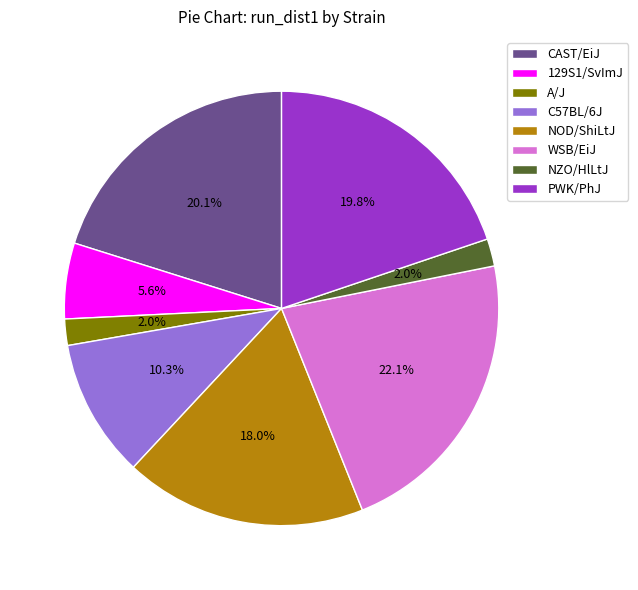

Combined, what portion of the pie is CAST/EiJ and A/J?

22.1%